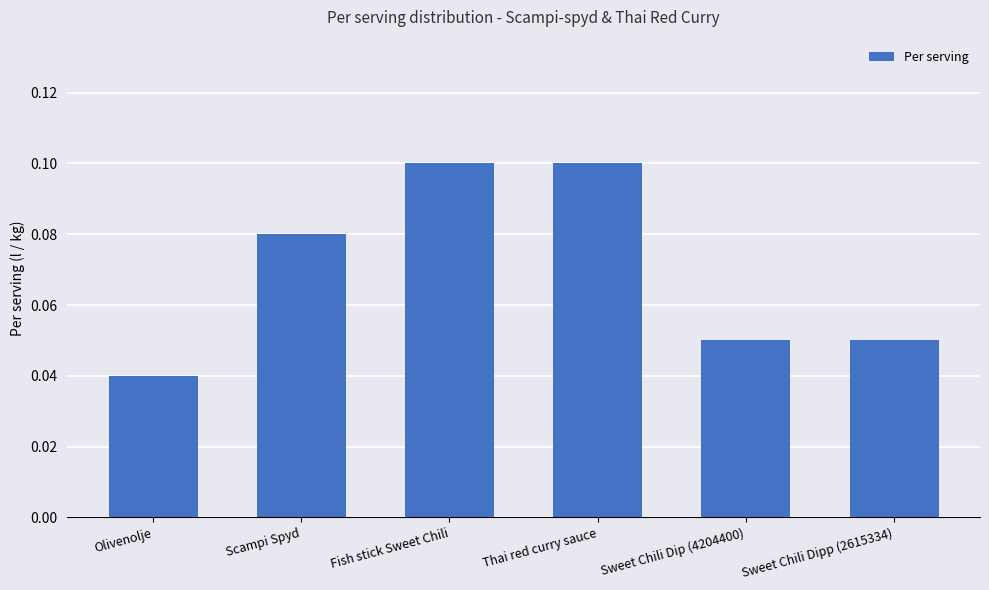

What is the label of the 6th bar from the left?

Sweet Chili Dipp (2615334)